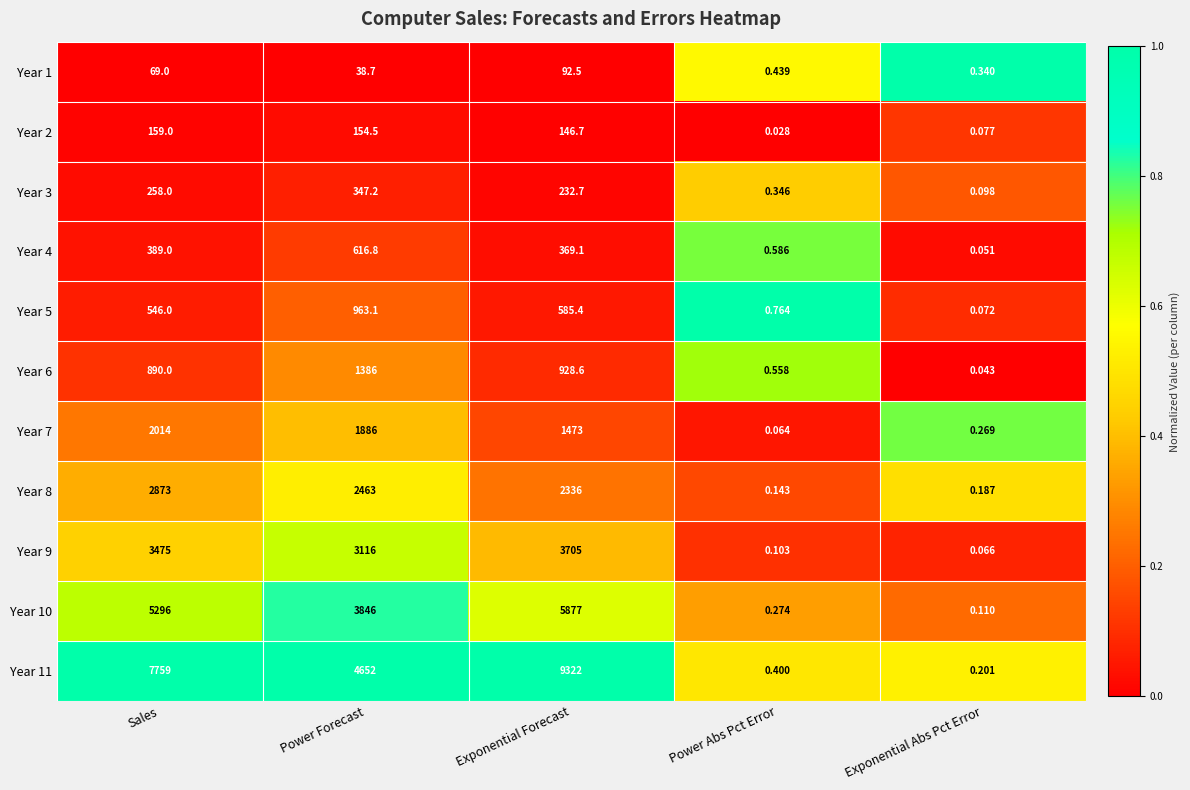

Rank the series at Sales from highest to lowest value.

Year 11, Year 10, Year 9, Year 8, Year 7, Year 6, Year 5, Year 4, Year 3, Year 2, Year 1